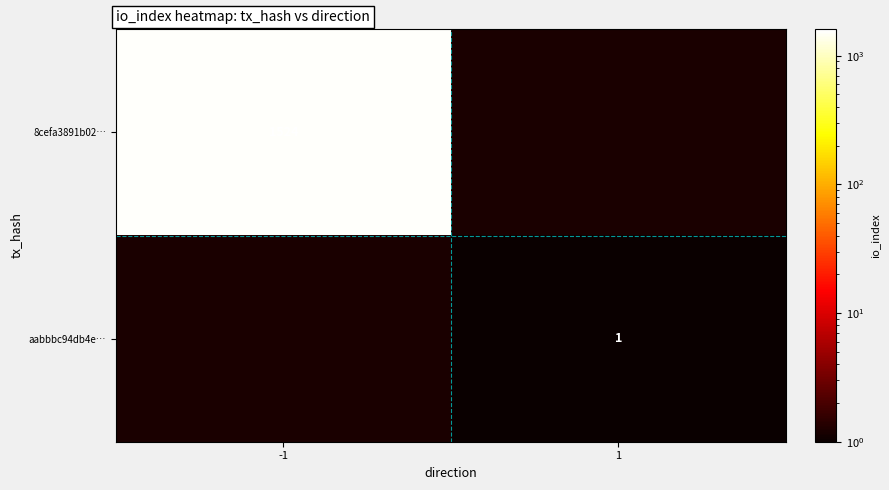

Which category has the lowest value across all series?

1